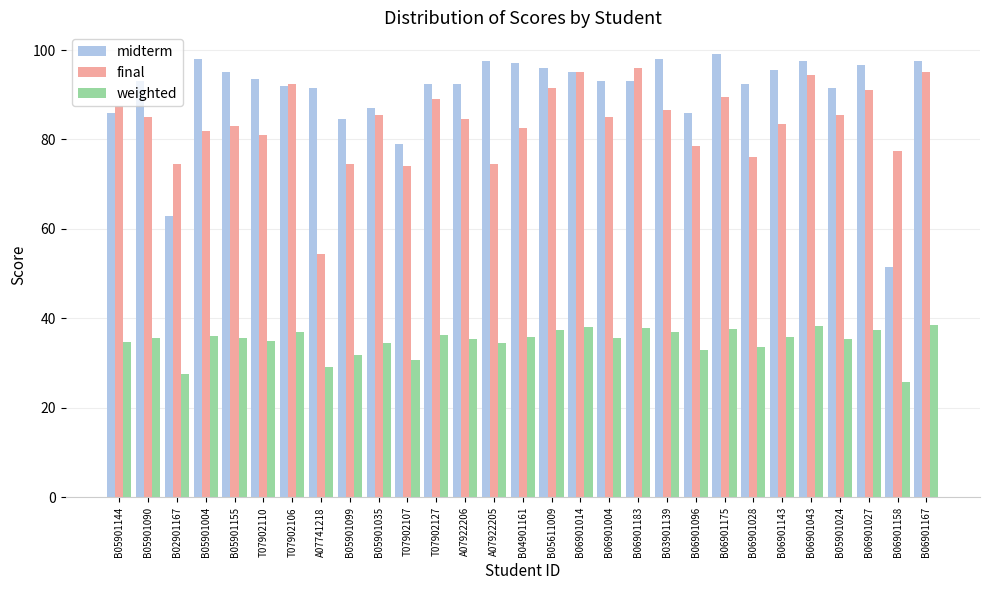

What is the greatest value displayed?

99.0